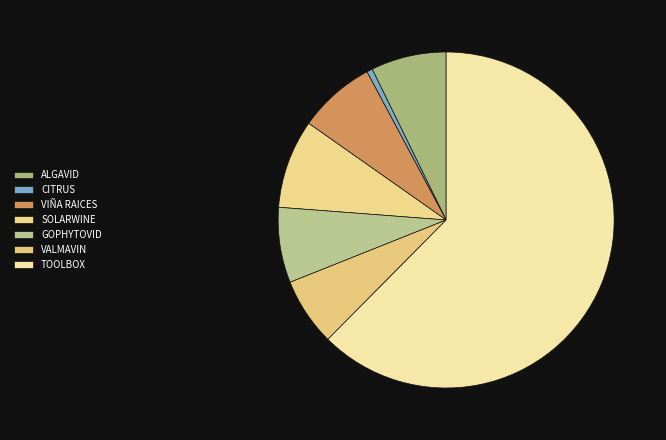

To the nearest percent, what is the average slice percentage?

14%